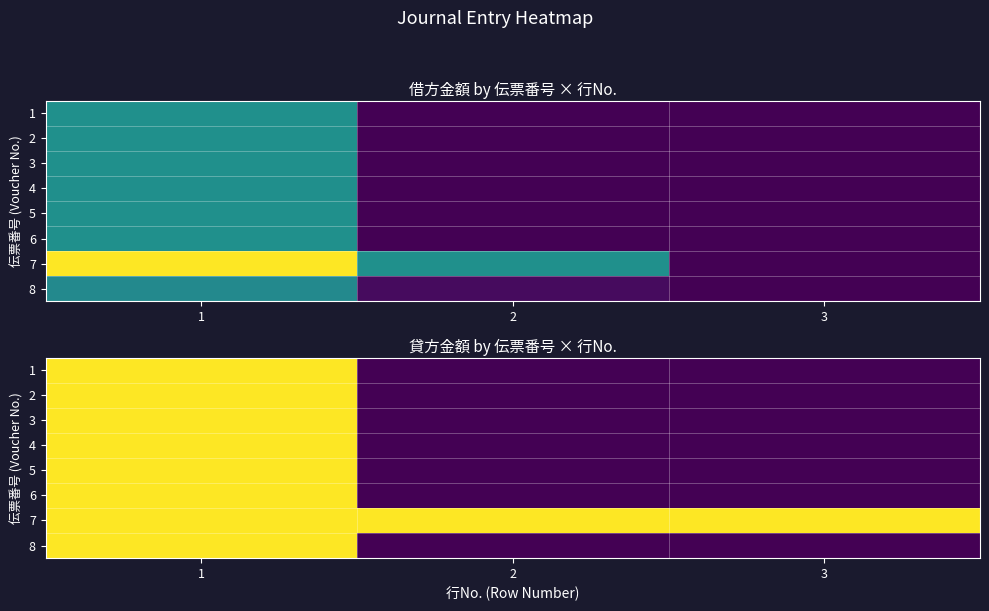

List the labels in order of 4 value, smallest first.

2, 3, 1